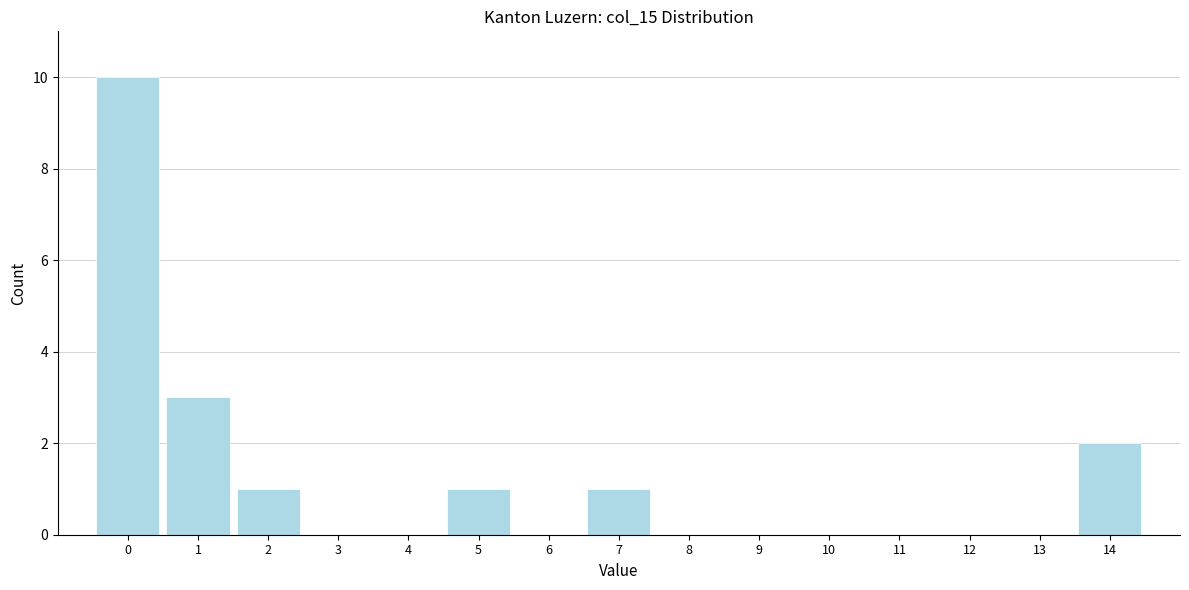

Reading right to left, transcribe all the data shown in this chart.

14=2	13=0	12=0	11=0	10=0	9=0	8=0	7=1	6=0	5=1	4=0	3=0	2=1	1=3	0=10